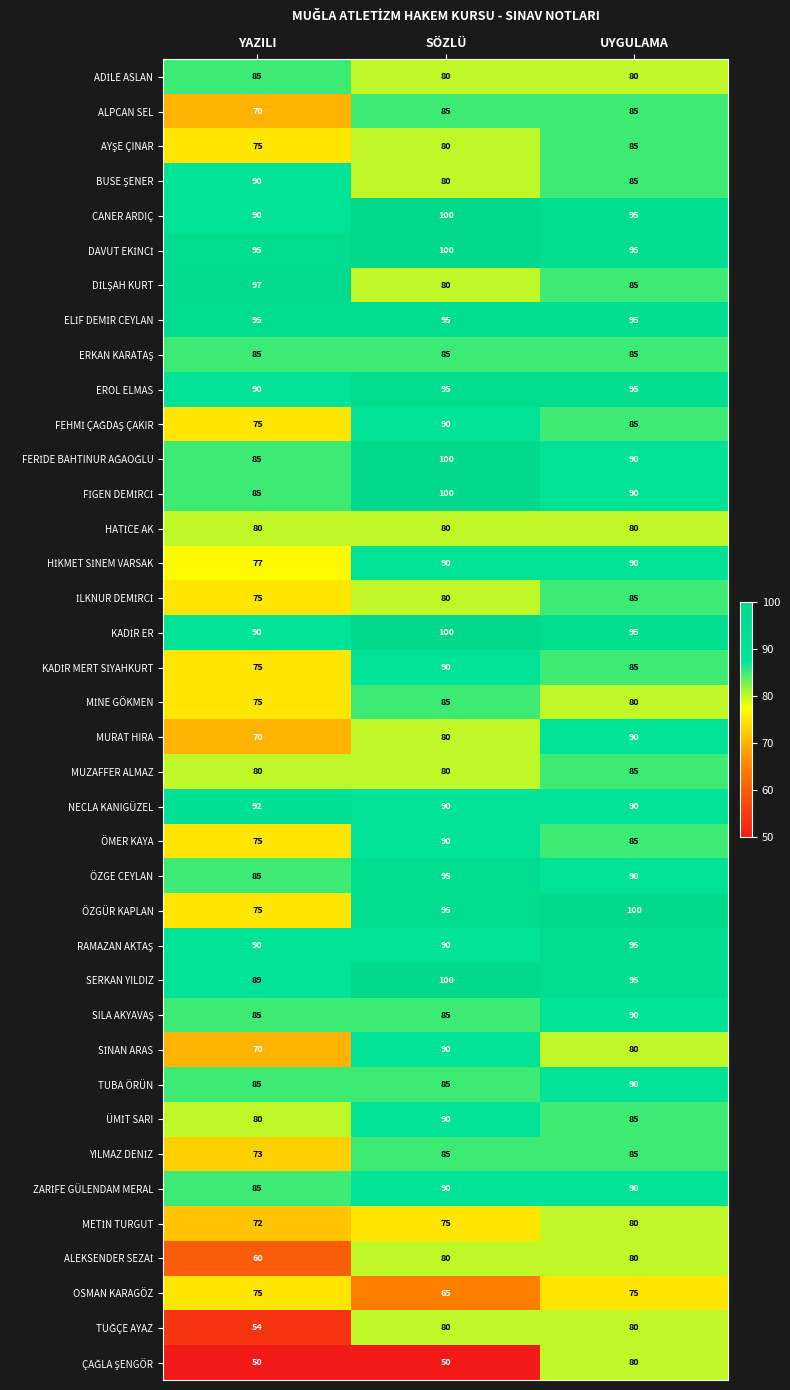

What is the difference between the highest and lowest values at YAZILI?

47